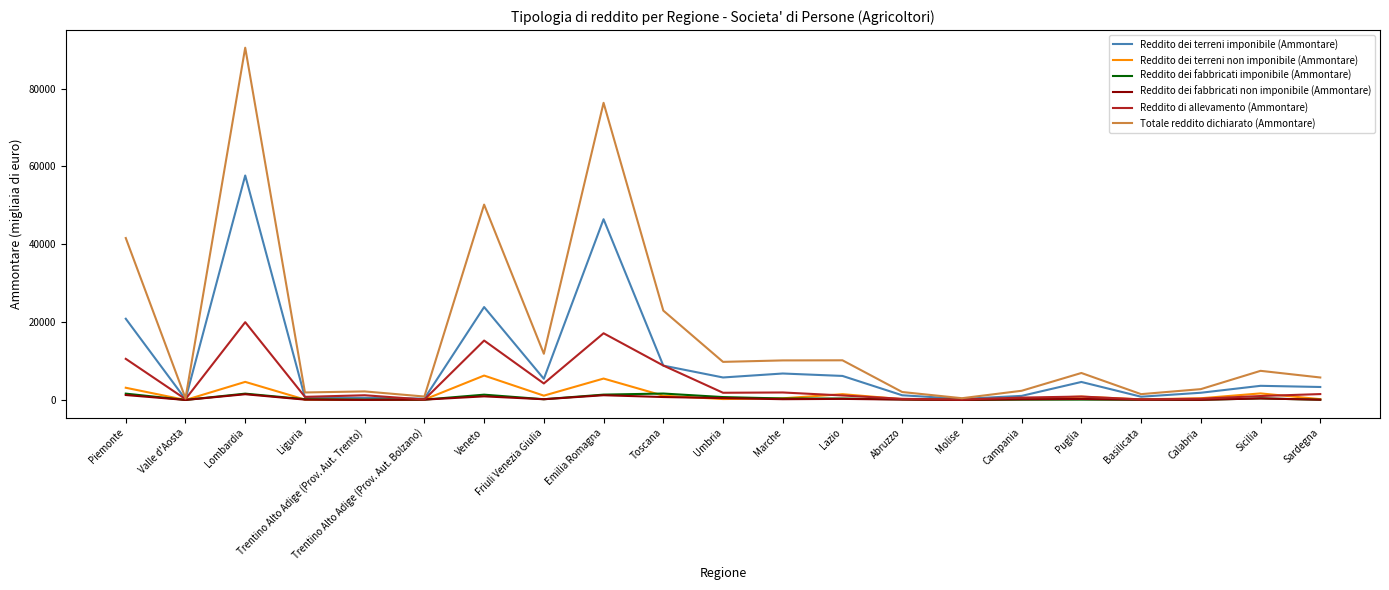

What are all the series names shown in the legend?

Reddito dei terreni imponibile (Ammontare), Reddito dei terreni non imponibile (Ammontare), Reddito dei fabbricati imponibile (Ammontare), Reddito dei fabbricati non imponibile (Ammontare), Reddito di allevamento (Ammontare), Totale reddito dichiarato (Ammontare)